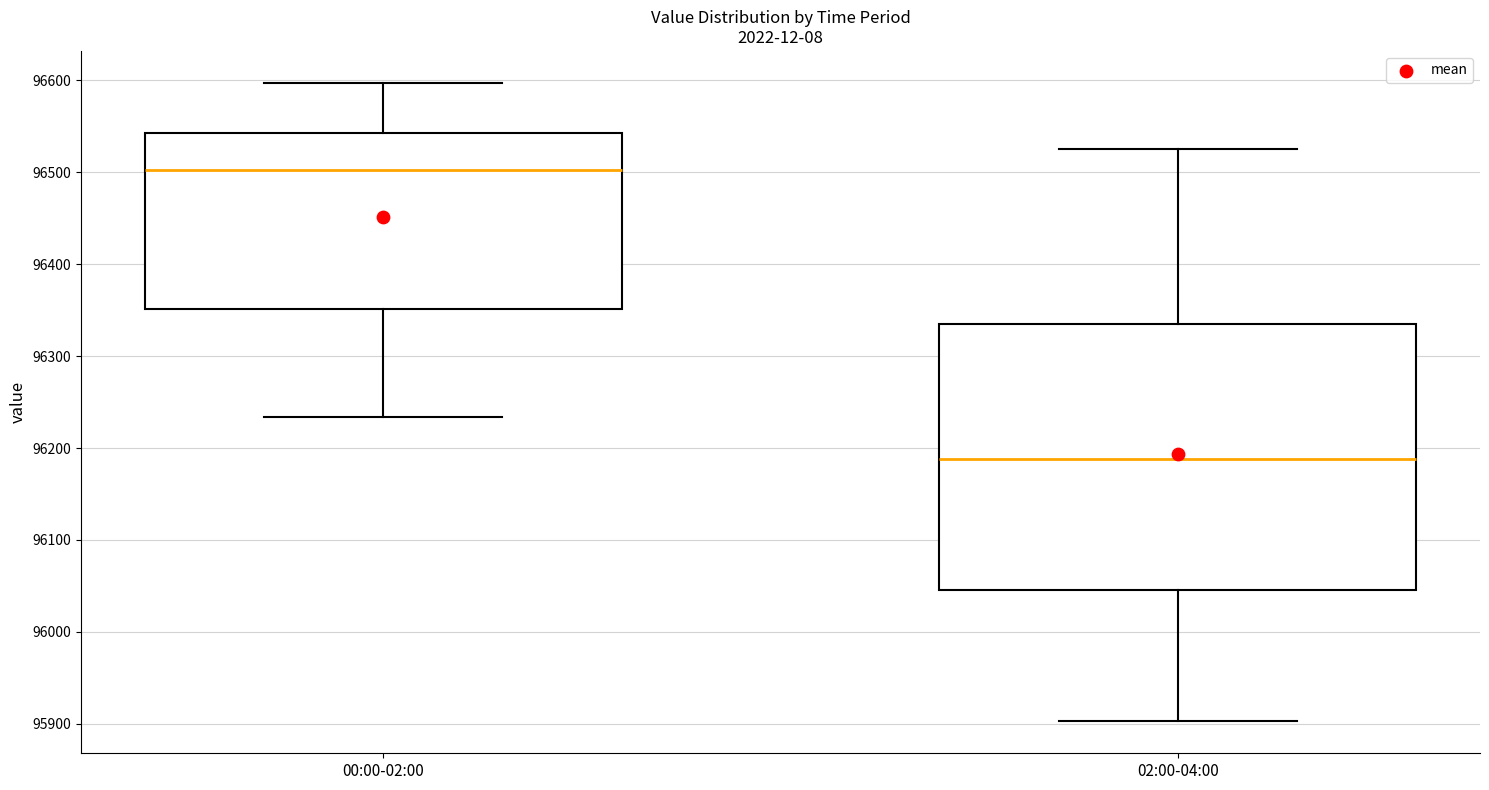

Reading left to right, read every box against the y-axis: the position of its median line, the range the box covers, and the ends of its whiskers. The values are not printed on the chart, so give them approximately, as read against the axis.

00:00-02:00: median 96500, box 96350 to 96540, whiskers 96230 to 96600
02:00-04:00: median 96190, box 96050 to 96330, whiskers 95900 to 96530